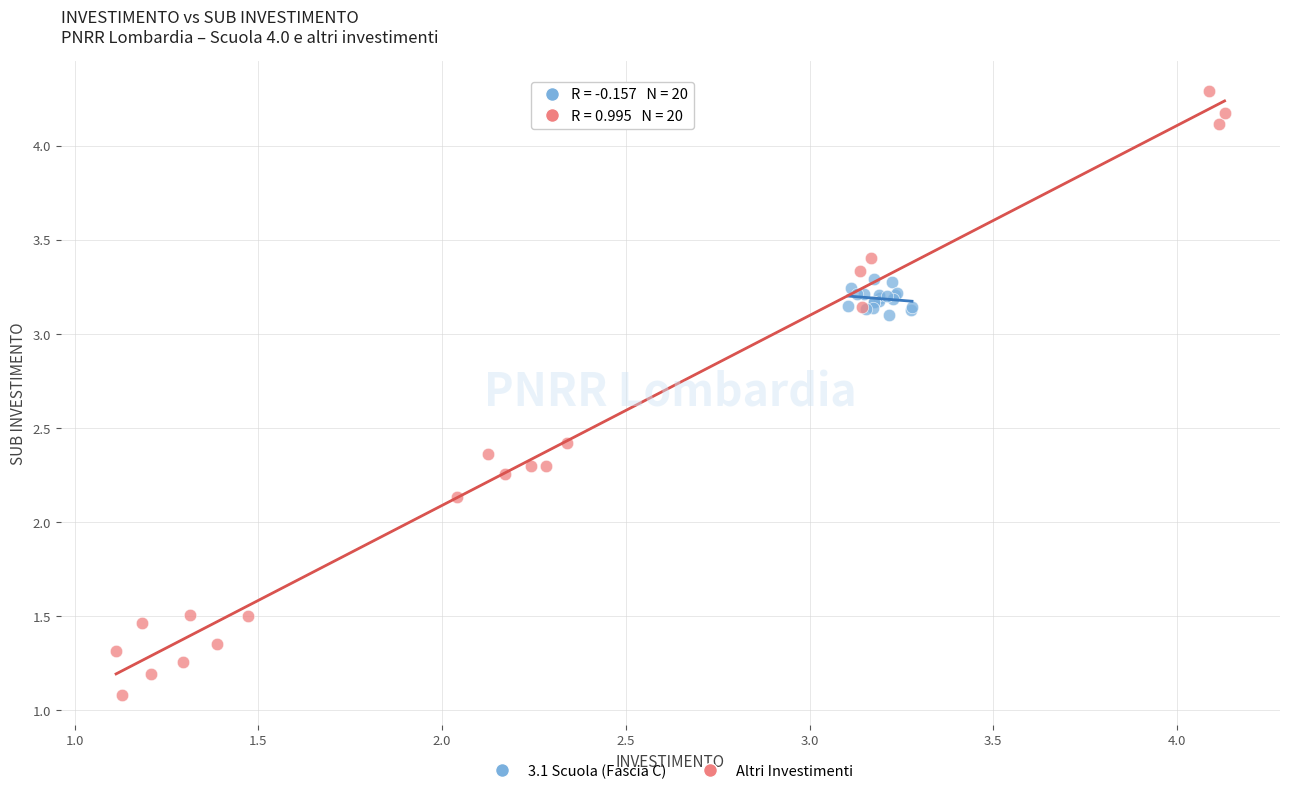

What are all the series names shown in the legend?

3.1 Scuola (Fascia C), Altri Investimenti